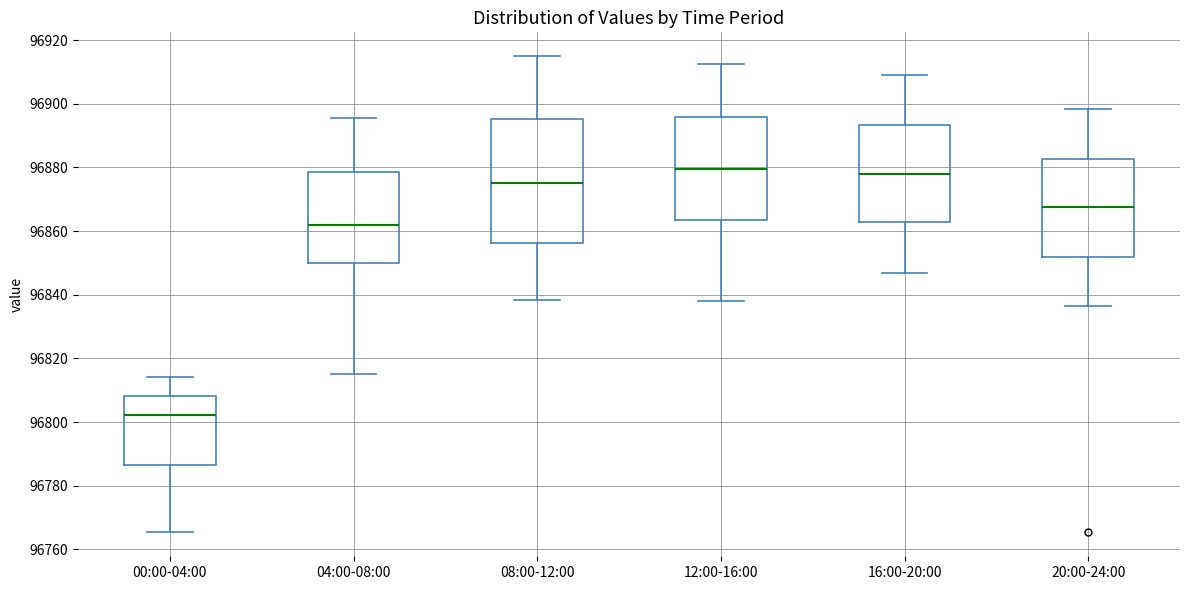

Where does the median line of the box for 20:00-24:00 sit on the y-axis? The values are not printed on the chart, so give them approximately, as read against the axis.

96868